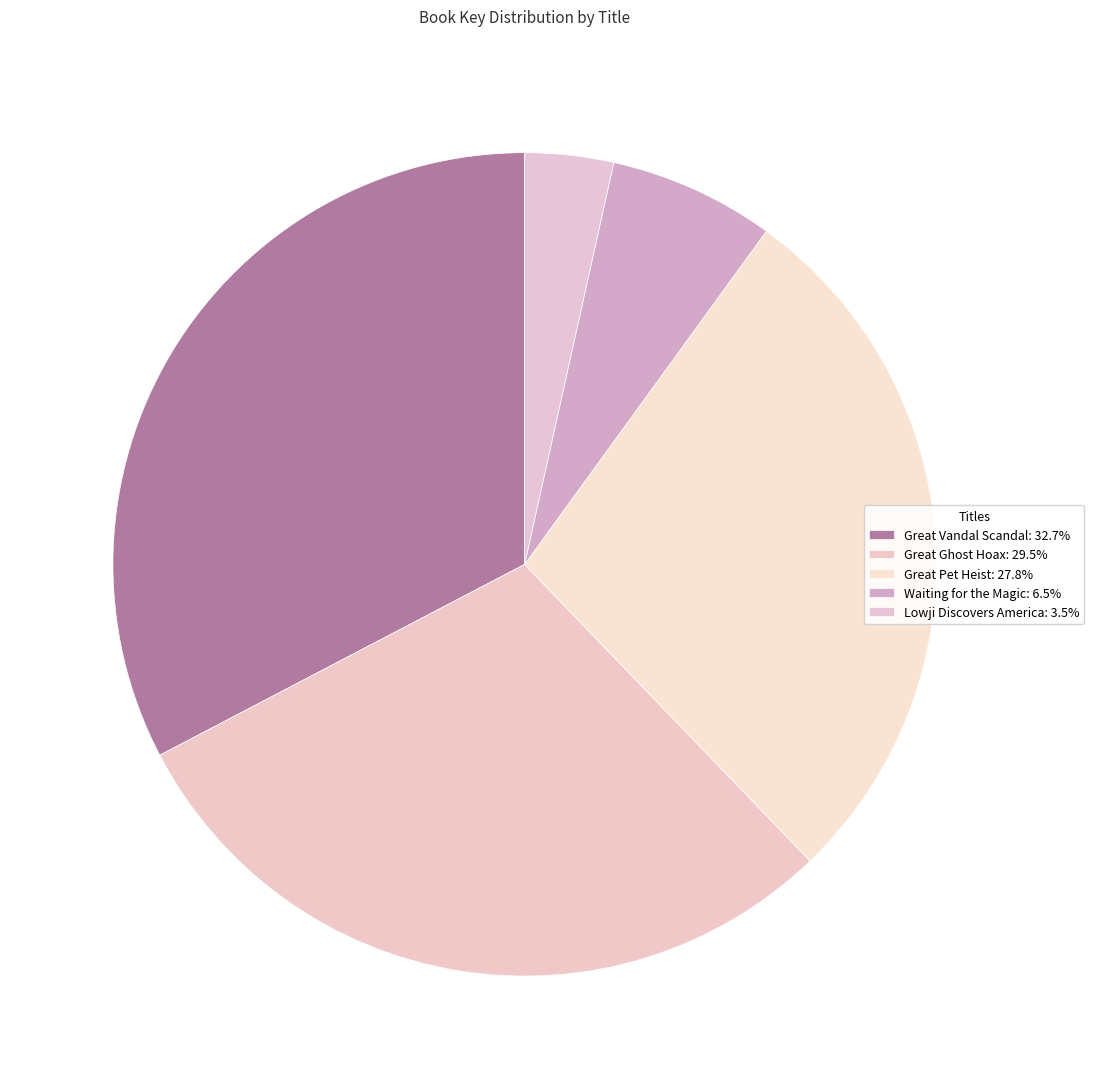

Does any single category account for the majority?

No